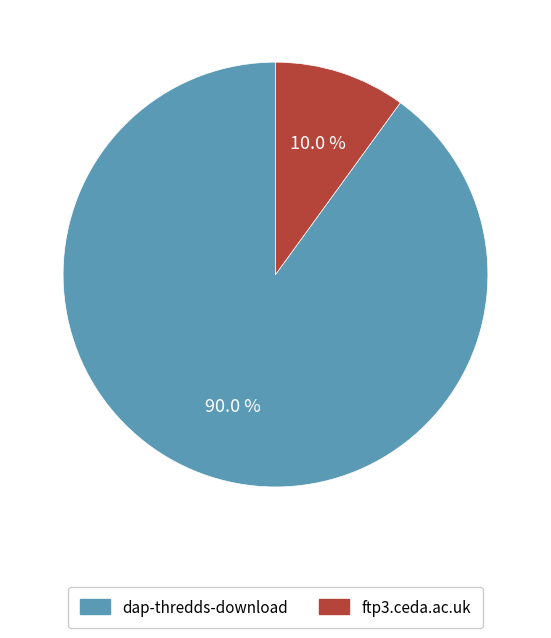

To the nearest percent, what is the difference between the largest and smallest slice percentages?

80%